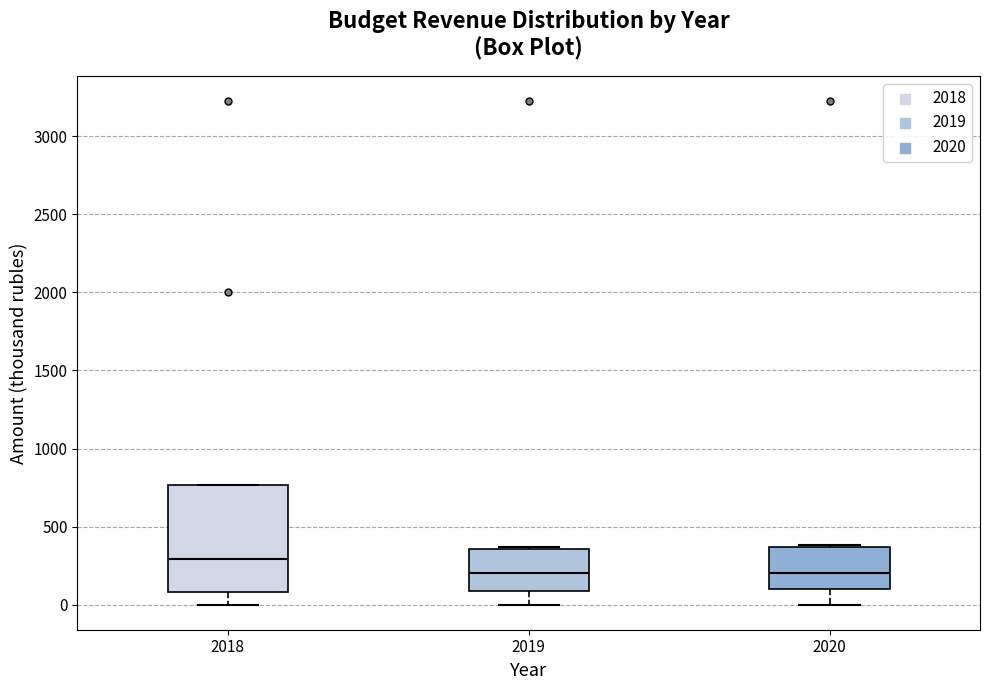

Reading left to right, transcribe this box plot: for each box, give where its median line is, the range the box spans, and where its two whiskers end, as read against the y-axis. The values are not printed on the chart, so give them approximately, as read against the axis.

2018: median 300, box 100 to 750, whiskers 0 to 750
2019: median 200, box 100 to 350, whiskers 0 to 350
2020: median 200, box 100 to 350, whiskers 0 to 400